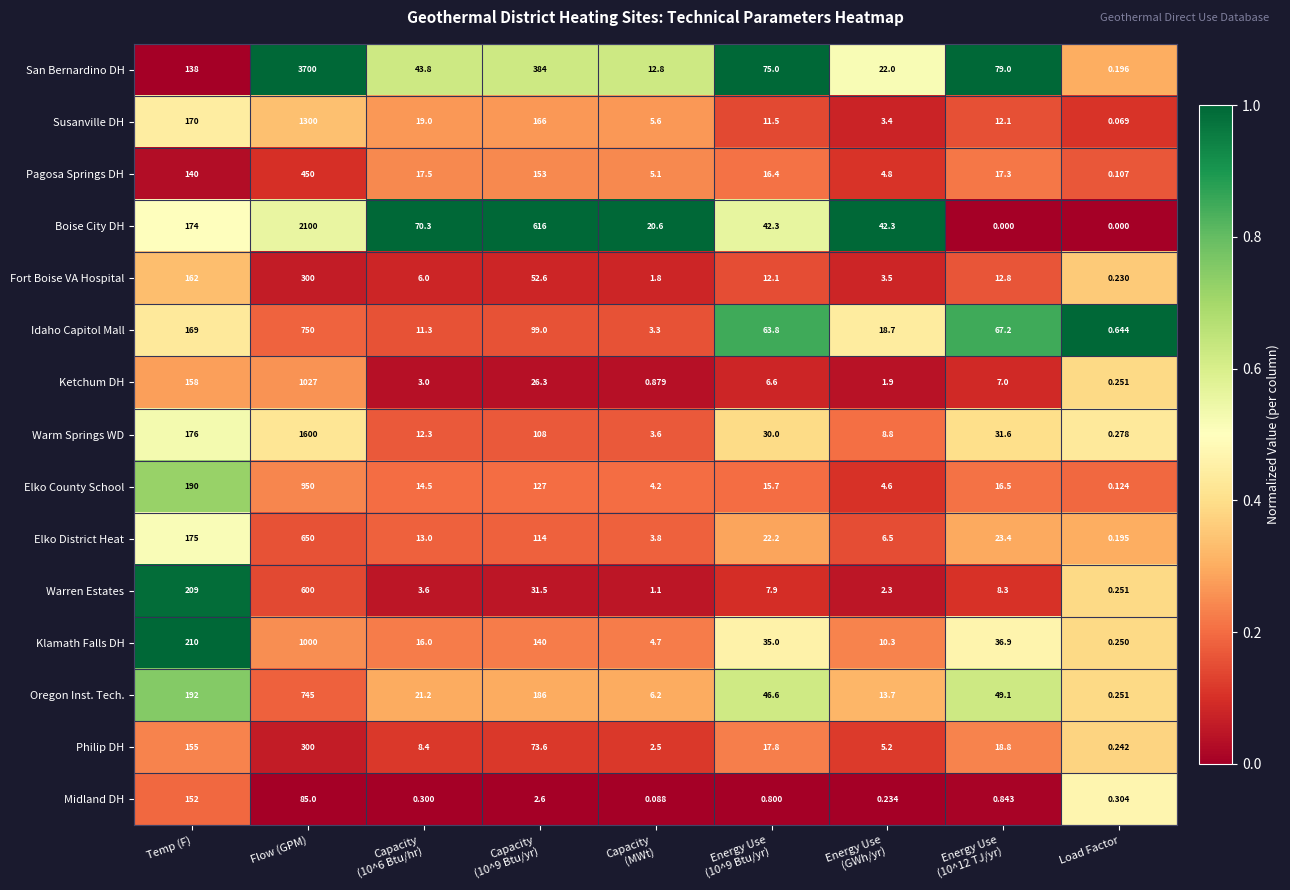

At which category is the sum across all series the highest?

Flow (GPM)